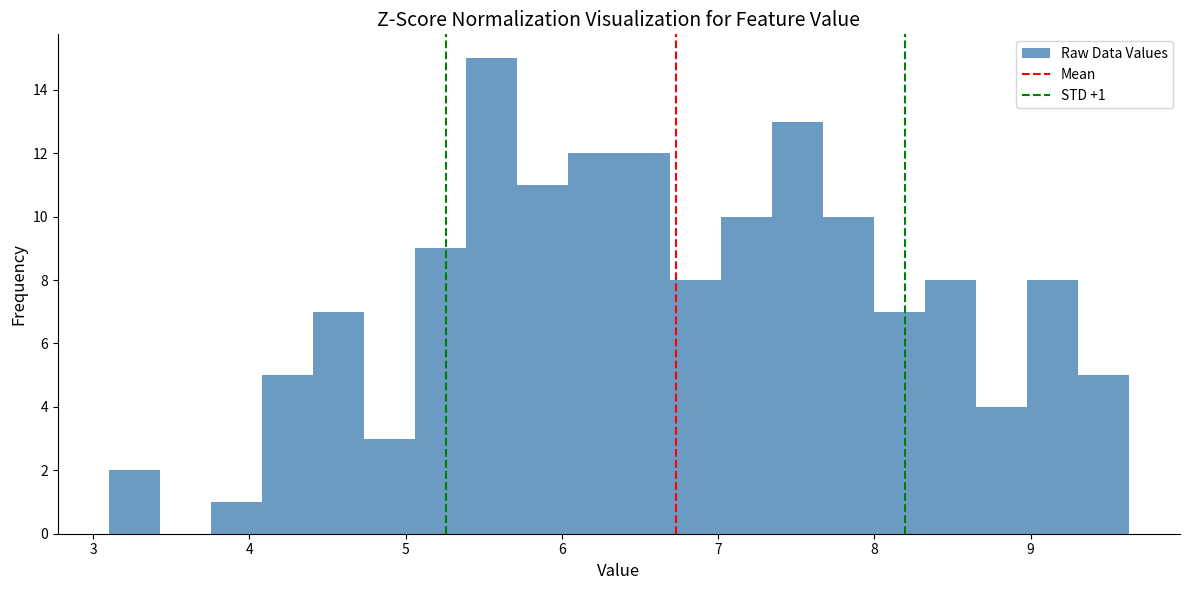

Around what value on the x-axis is the tallest bar? Give the approximate position of its centre, as read against the axis.

5.5